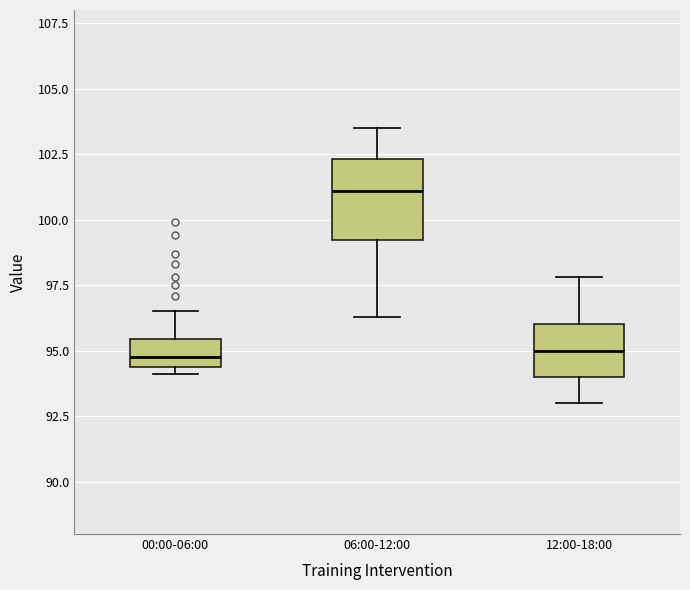

Which box is the tallest, from its lower edge to its upper edge?

06:00-12:00